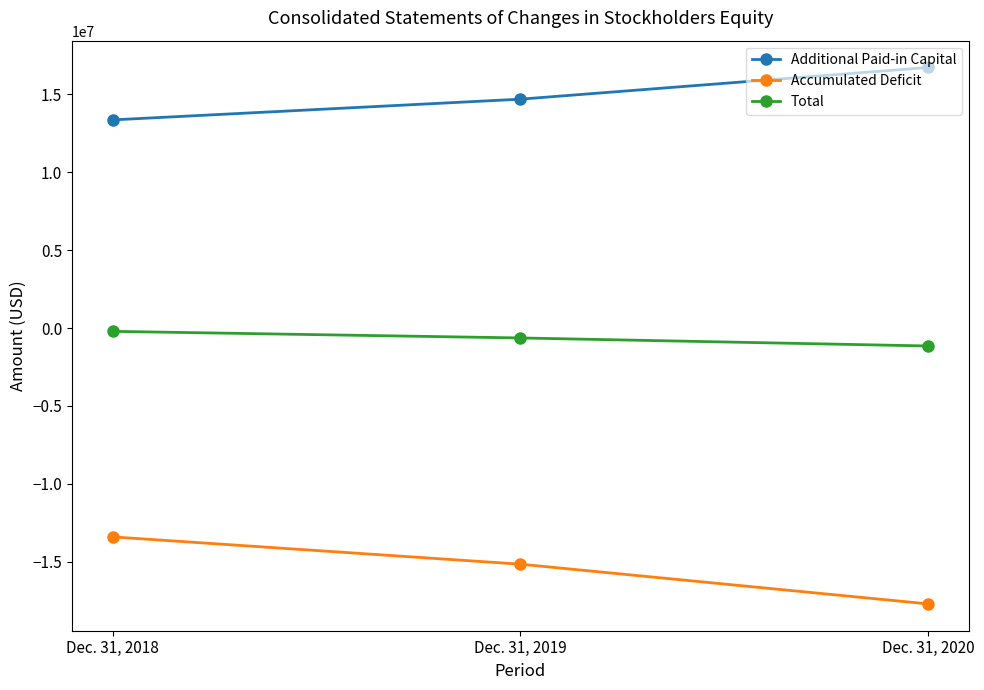

At which label is Additional Paid-in Capital closest to 15038834?

Dec. 31, 2019